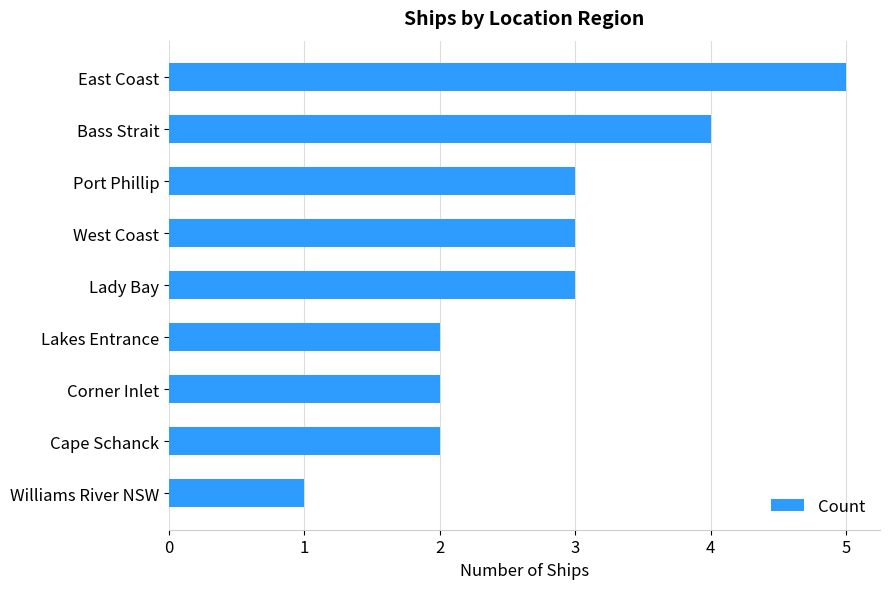

Reading top to bottom, what are all the values shown in this chart?

5	4	3	3	3	2	2	2	1